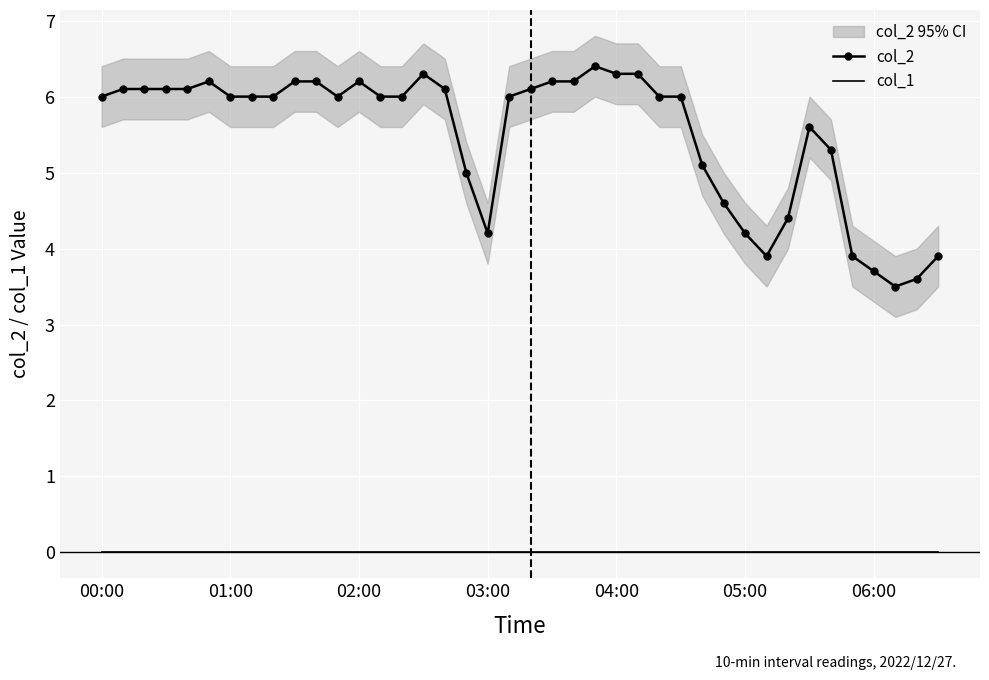

The value of col_1 at 03:00 is 0.0. True or false?

True